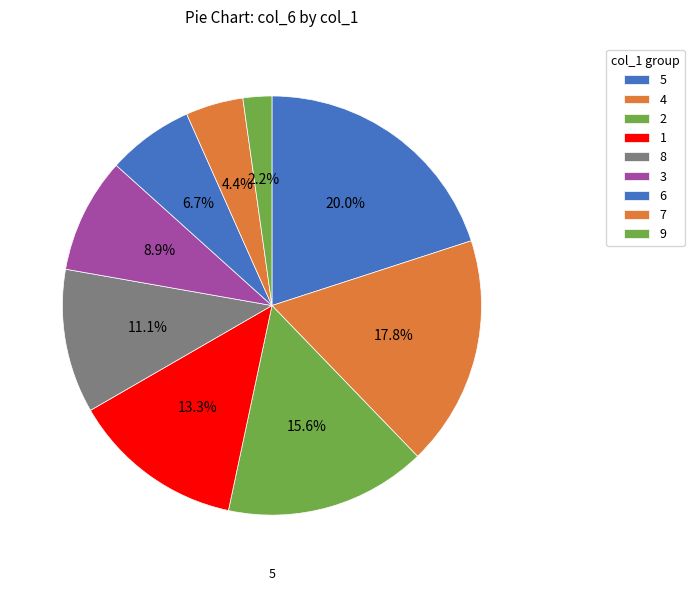

Count the number of slices in the pie.

9